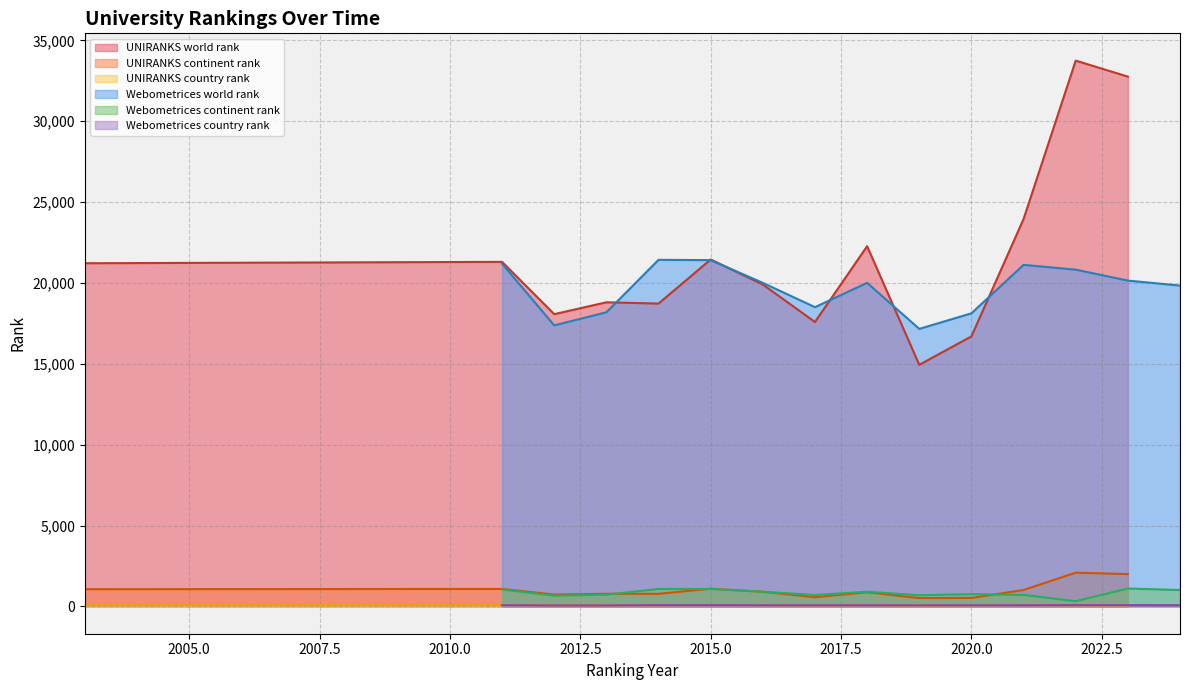

True or false: UNIRANKS country rank and UNIRANKS world rank cross at least once.

False